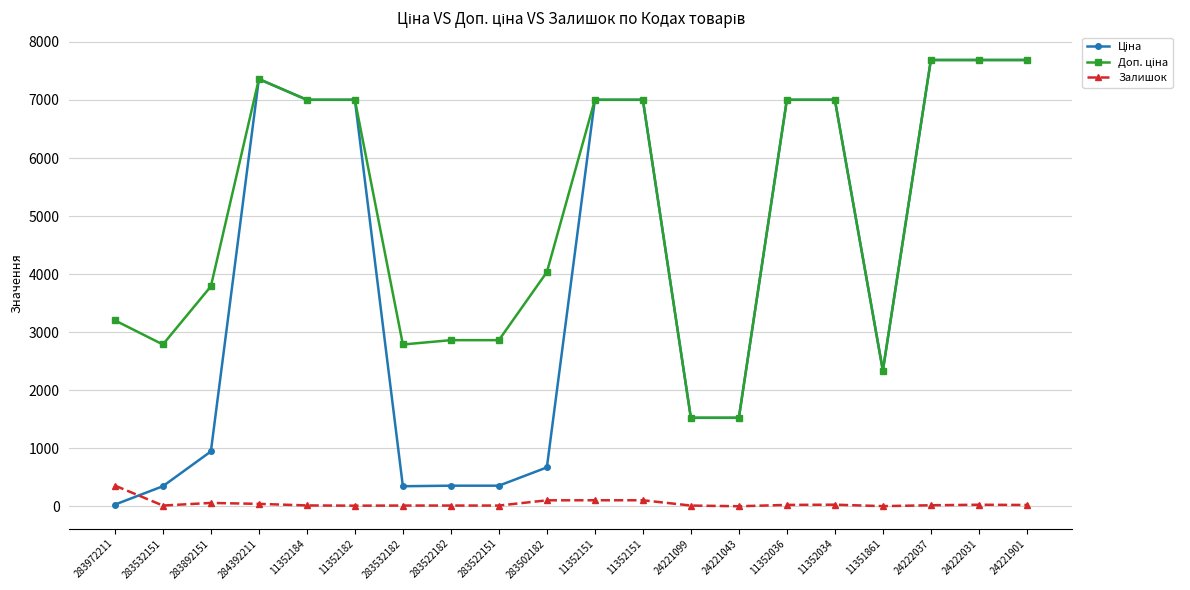

Is it true that Ціна equals 1252.5 at 283892151?

False